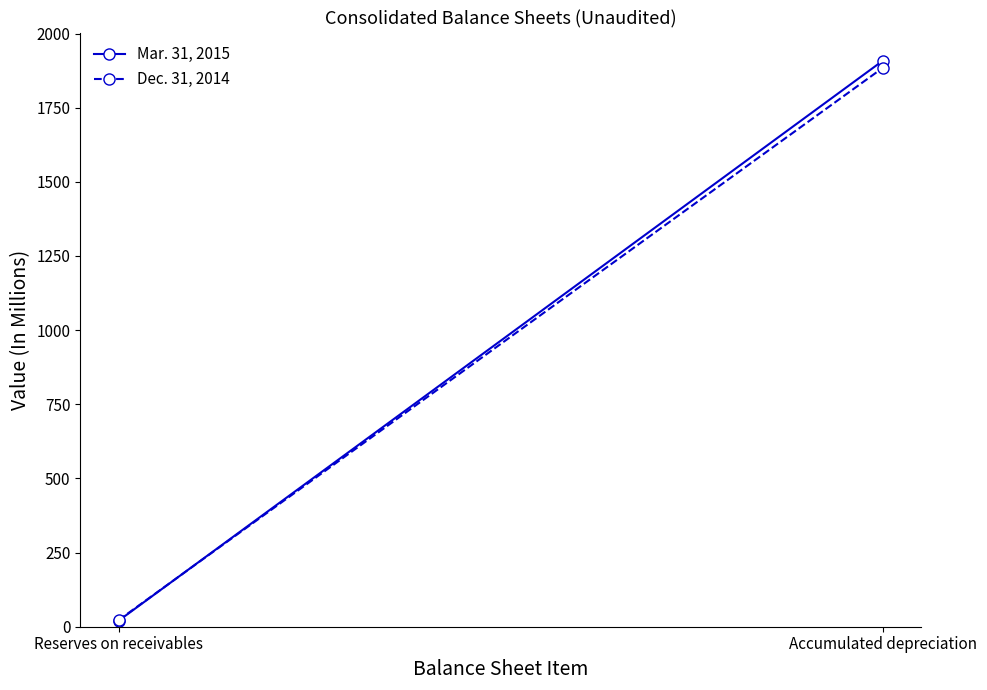

What position from the right is Accumulated depreciation?

1